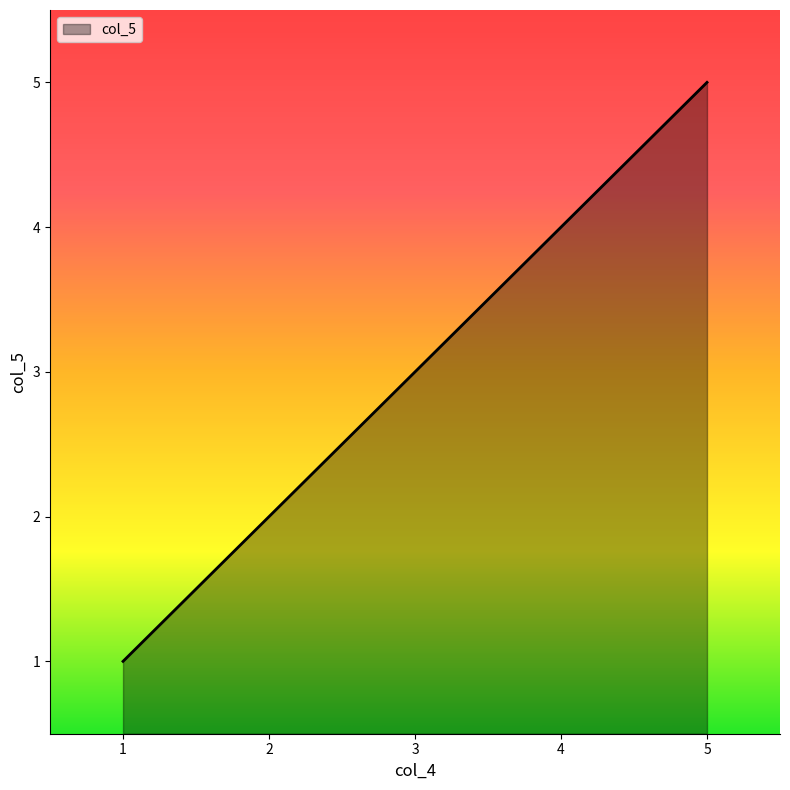

Reading left to right, list all the values displayed in this chart.

1	2	3	4	5